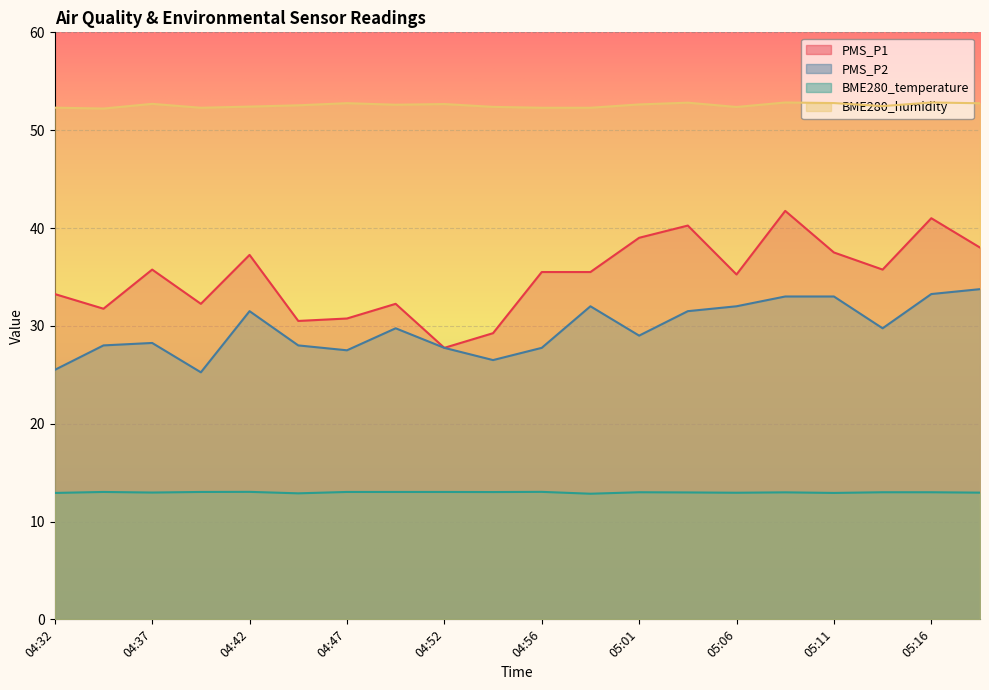

Is the value of BME280_humidity at 05:04 greater than the value of BME280_temperature at 04:44?

Yes